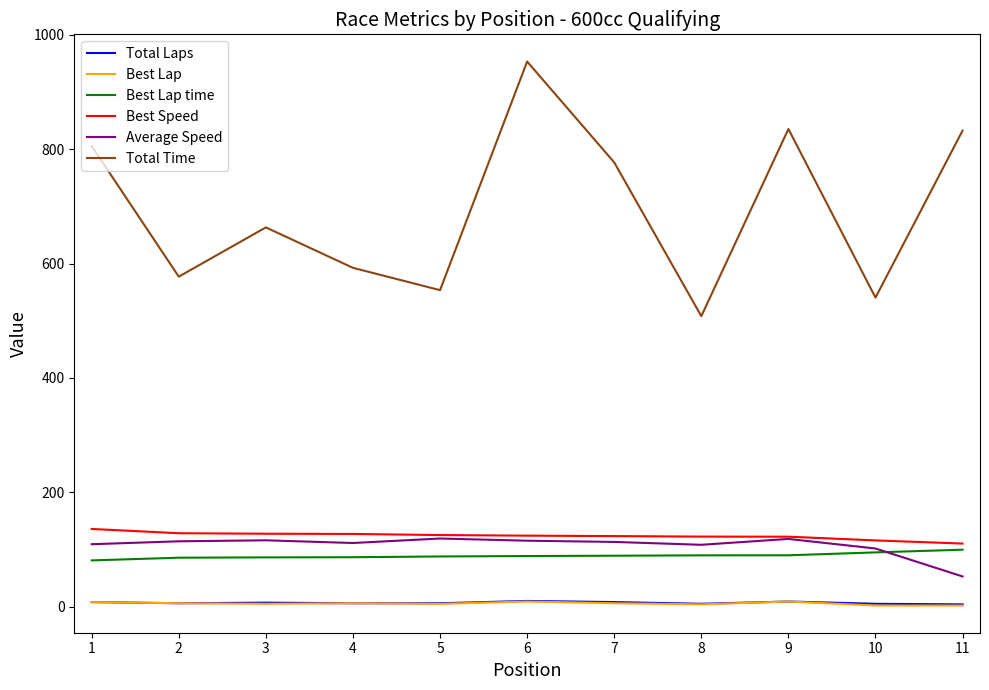

What is the lowest value of the Best Lap time series?

80.9